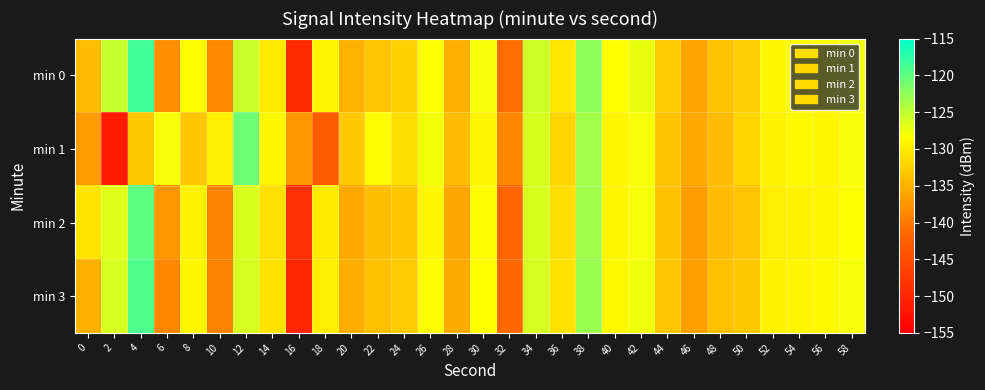

What is the greatest value displayed?

-118.6